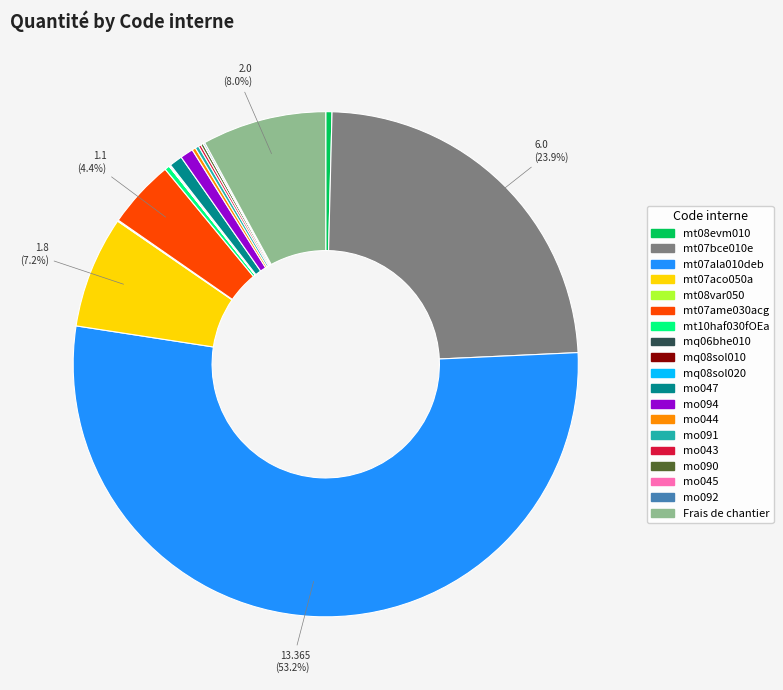

Which has a higher value, mt07ame030acg or mt07ala010deb?

mt07ala010deb